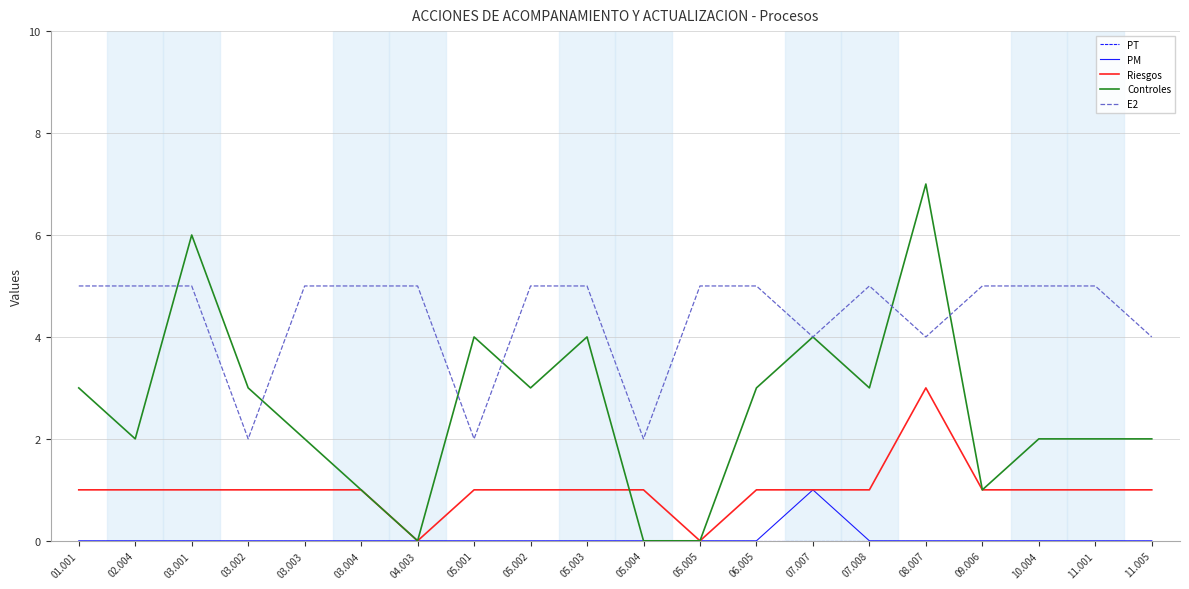

What is the maximum value shown in the chart?

7